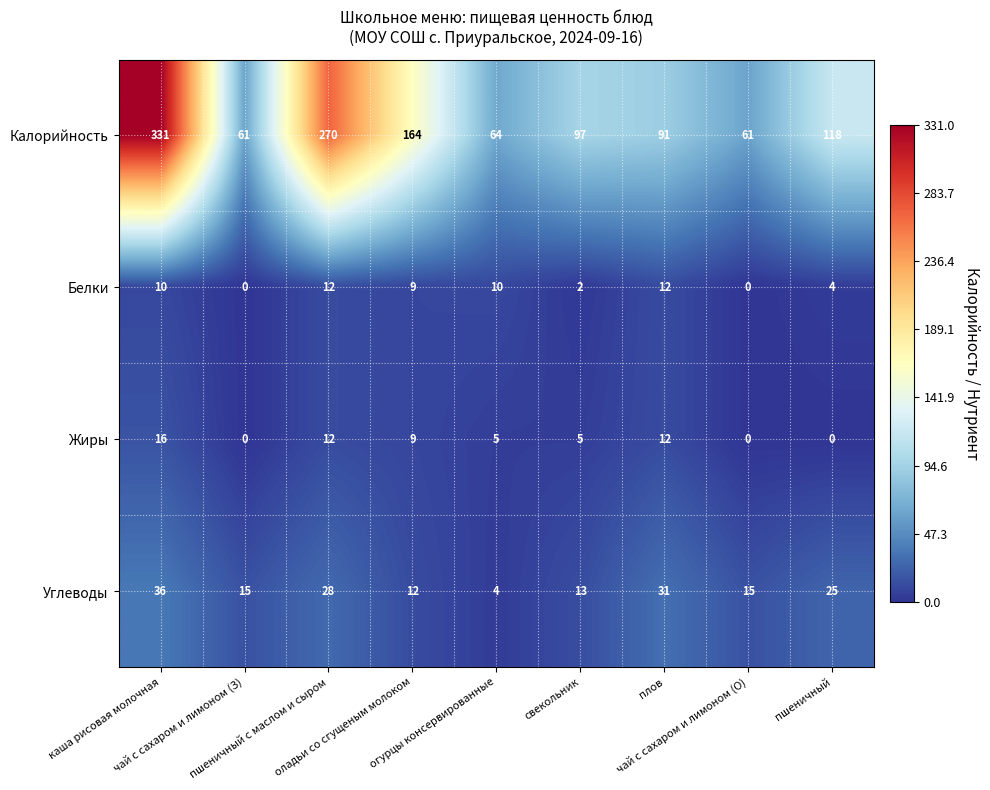

At which category is the sum across all series the highest?

каша рисовая молочная